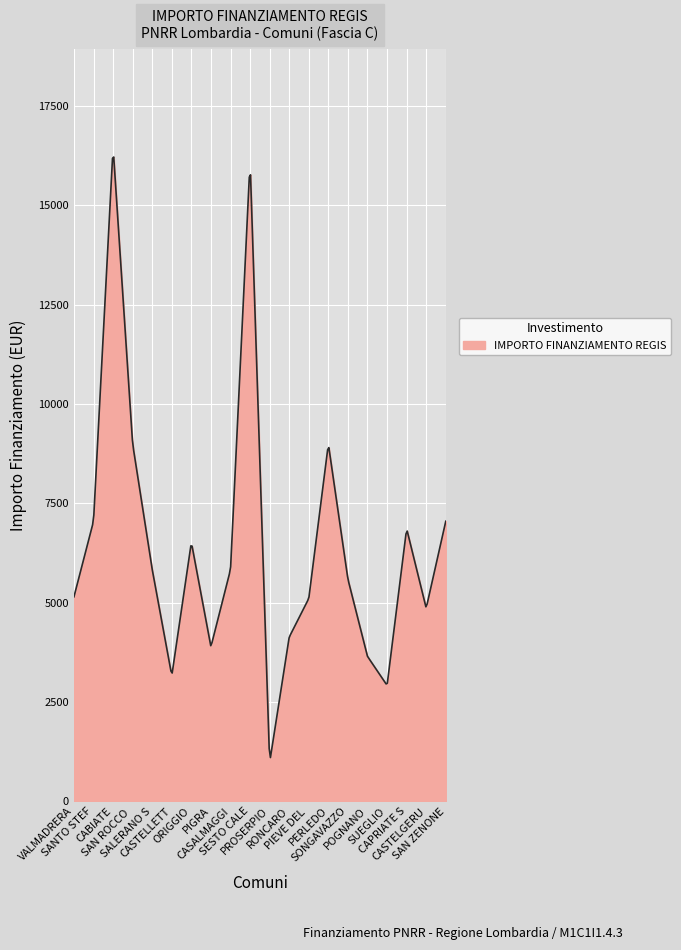

What is the minimum value shown in the chart?

1098.8